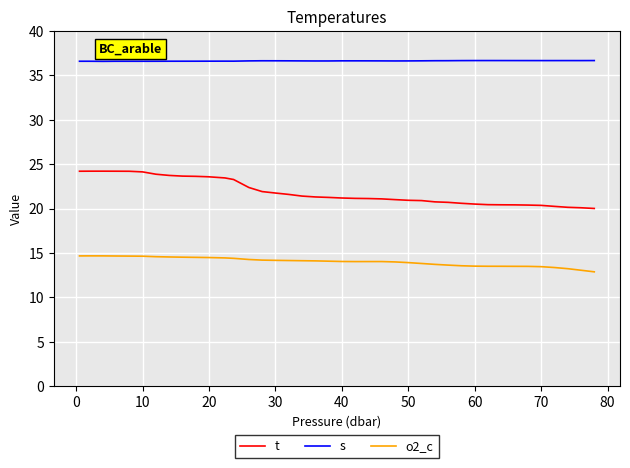

What is the maximum value for t?

24.2